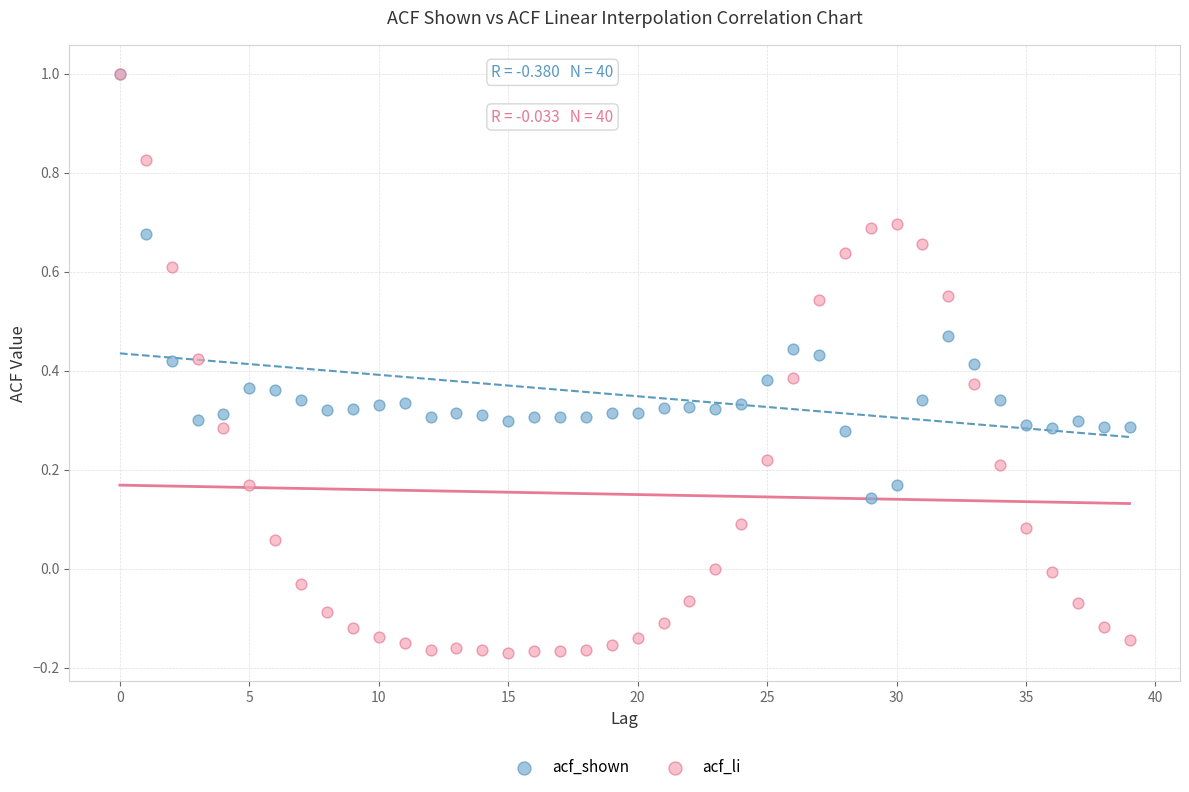

Which series reaches the minimum Y coordinate?

acf_li